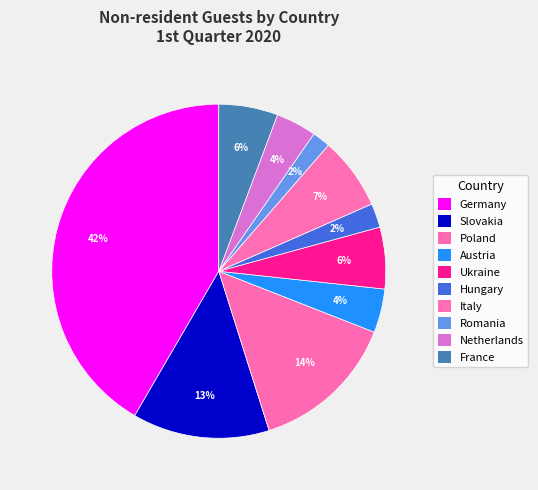

To the nearest percent, what percentage of the pie is Poland?

14%